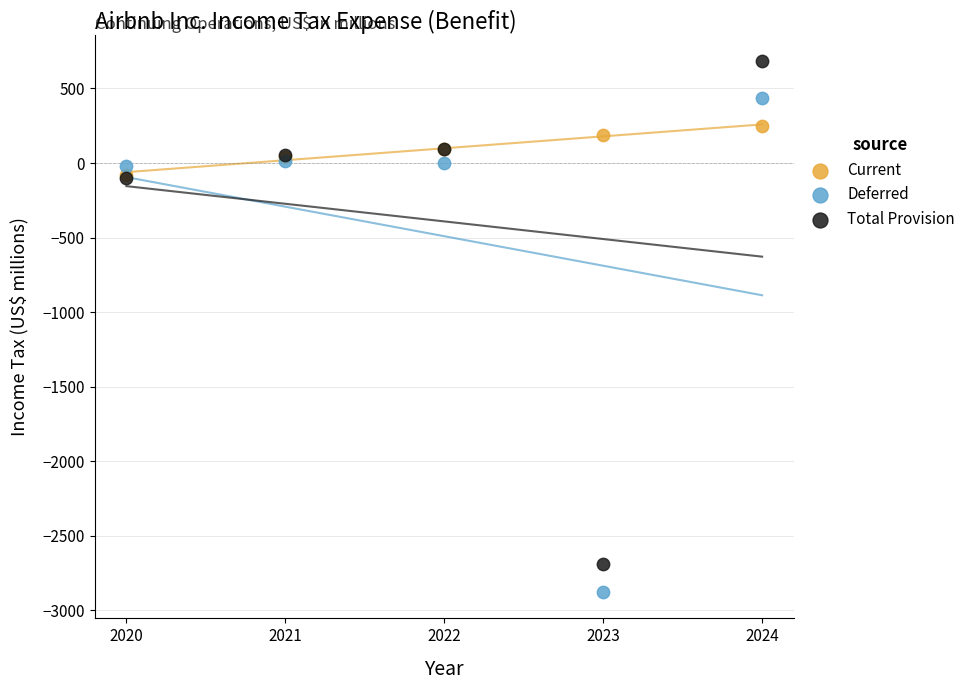

What are all the series names shown in the legend?

Current, Deferred, Total Provision